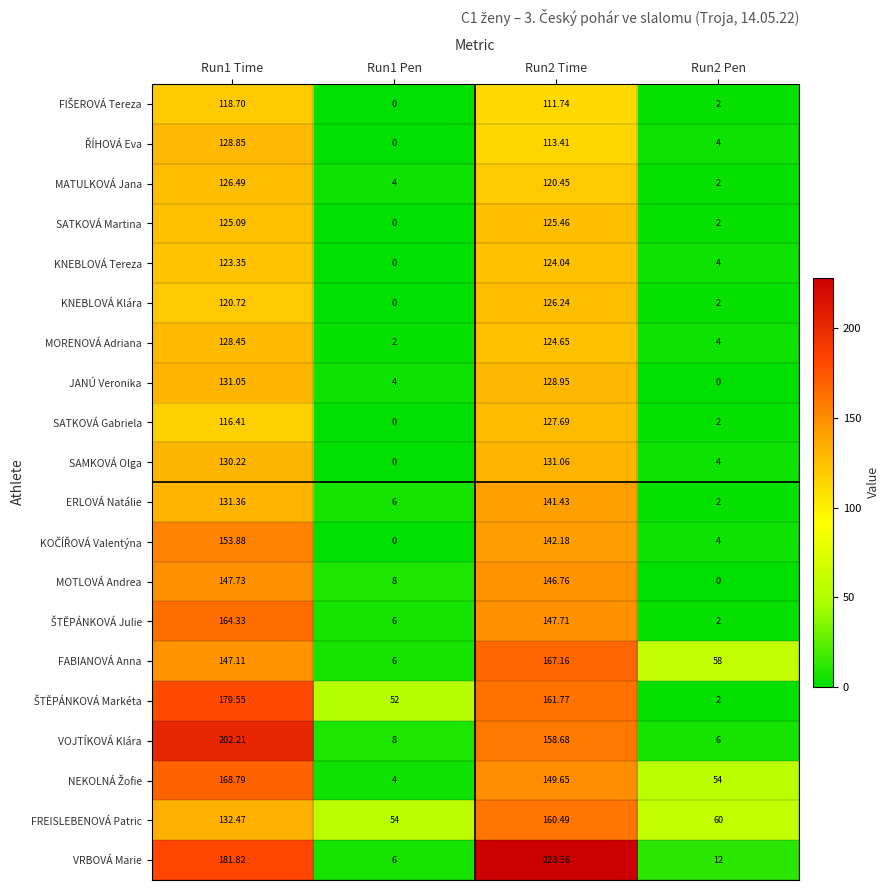

Which series has the widest spread of values?

VRBOVÁ Marie